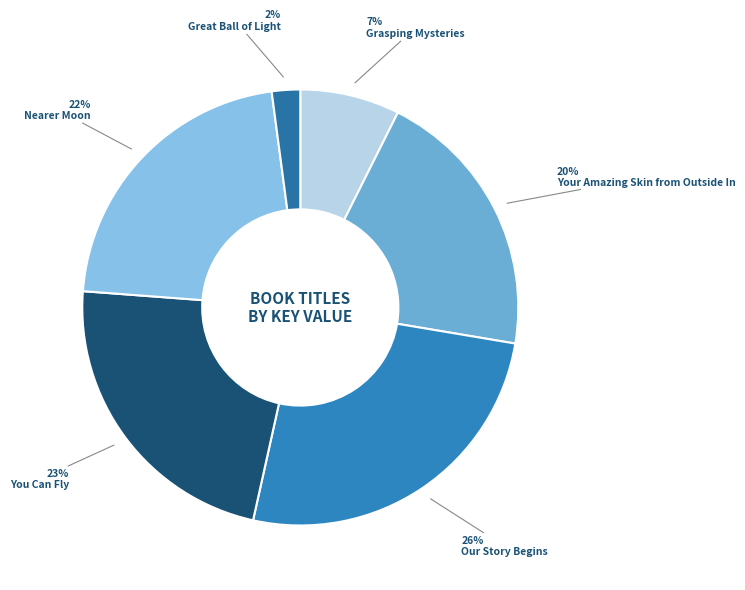

Which has a higher value, Nearer Moon or Grasping Mysteries?

Nearer Moon